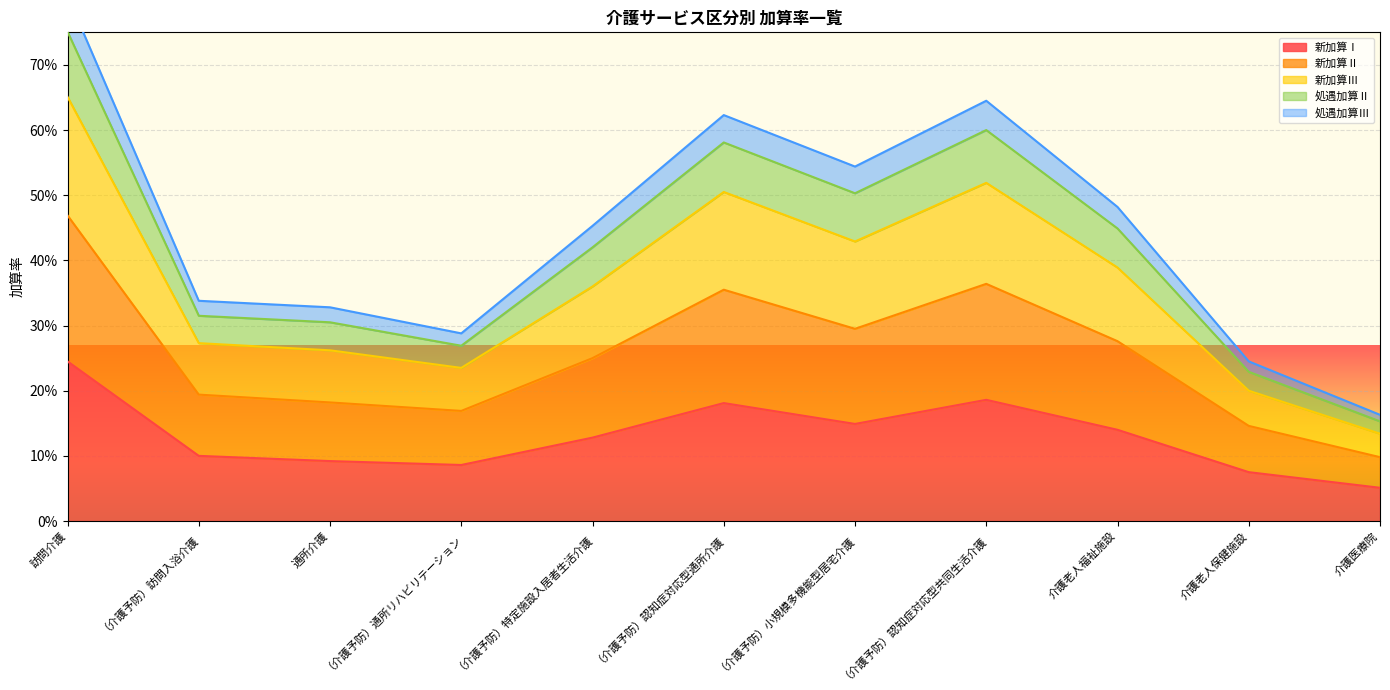

True or false: 新加算Ⅱ and 新加算Ⅰ cross at least once.

False